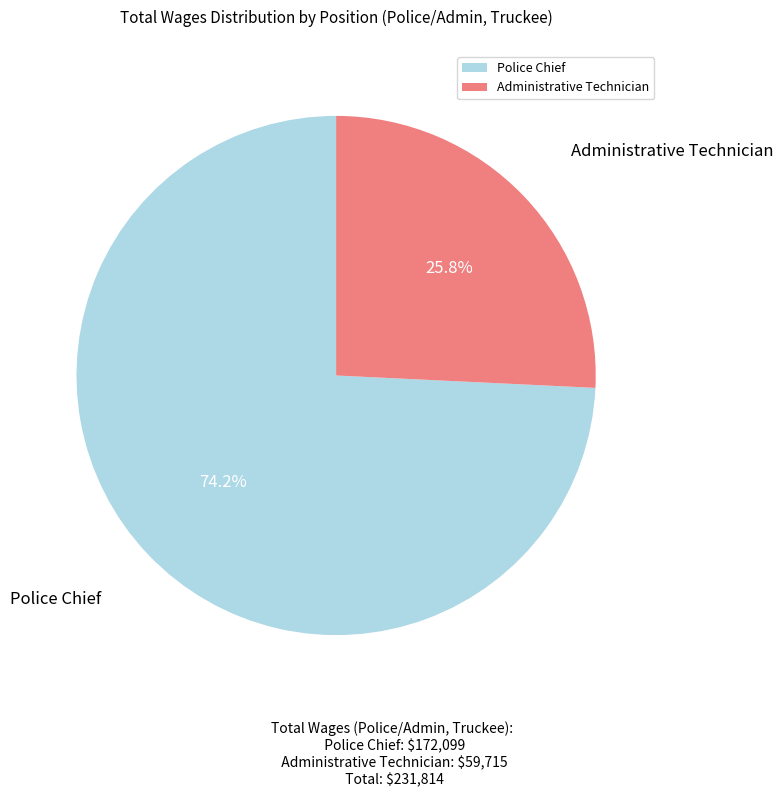

What percentage is the Police Chief slice, to the nearest percent?

74%